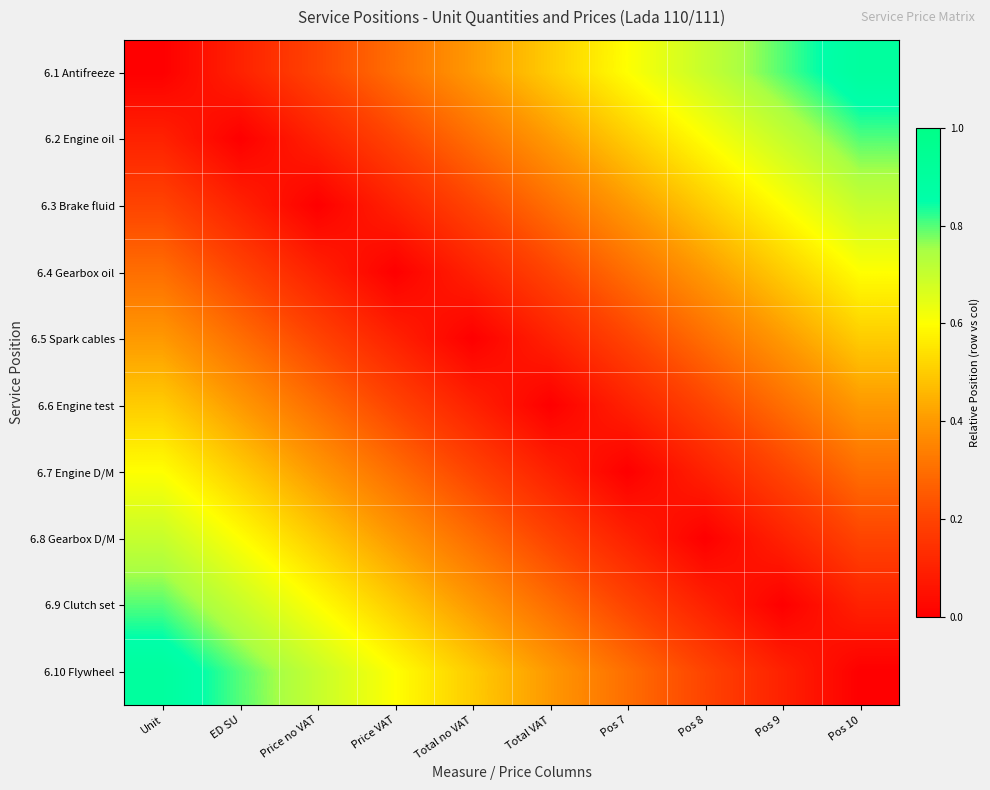

Reading left to right, what are all the values shown in this chart?

6.1 Antifreeze: Unit=0.0	ED SU=0.1	Price no VAT=0.2	Price VAT=0.3	Total no VAT=0.4	Total VAT=0.5	Pos 7=0.6	Pos 8=0.7	Pos 9=0.8	Pos 10=0.9
6.2 Engine oil: Unit=0.1	ED SU=0.0	Price no VAT=0.1	Price VAT=0.2	Total no VAT=0.3	Total VAT=0.4	Pos 7=0.5	Pos 8=0.6	Pos 9=0.7	Pos 10=0.8
6.3 Brake fluid: Unit=0.2	ED SU=0.1	Price no VAT=0.0	Price VAT=0.1	Total no VAT=0.2	Total VAT=0.3	Pos 7=0.4	Pos 8=0.5	Pos 9=0.6	Pos 10=0.7
6.4 Gearbox oil: Unit=0.3	ED SU=0.2	Price no VAT=0.1	Price VAT=0.0	Total no VAT=0.1	Total VAT=0.2	Pos 7=0.3	Pos 8=0.4	Pos 9=0.5	Pos 10=0.6
6.5 Spark cables: Unit=0.4	ED SU=0.3	Price no VAT=0.2	Price VAT=0.1	Total no VAT=0.0	Total VAT=0.1	Pos 7=0.2	Pos 8=0.3	Pos 9=0.4	Pos 10=0.5
6.6 Engine test: Unit=0.5	ED SU=0.4	Price no VAT=0.3	Price VAT=0.2	Total no VAT=0.1	Total VAT=0.0	Pos 7=0.1	Pos 8=0.2	Pos 9=0.3	Pos 10=0.4
6.7 Engine D/M: Unit=0.6	ED SU=0.5	Price no VAT=0.4	Price VAT=0.3	Total no VAT=0.2	Total VAT=0.1	Pos 7=0.0	Pos 8=0.1	Pos 9=0.2	Pos 10=0.3
6.8 Gearbox D/M: Unit=0.7	ED SU=0.6	Price no VAT=0.5	Price VAT=0.4	Total no VAT=0.3	Total VAT=0.2	Pos 7=0.1	Pos 8=0.0	Pos 9=0.1	Pos 10=0.2
6.9 Clutch set: Unit=0.8	ED SU=0.7	Price no VAT=0.6	Price VAT=0.5	Total no VAT=0.4	Total VAT=0.3	Pos 7=0.2	Pos 8=0.1	Pos 9=0.0	Pos 10=0.1
6.10 Flywheel: Unit=0.9	ED SU=0.8	Price no VAT=0.7	Price VAT=0.6	Total no VAT=0.5	Total VAT=0.4	Pos 7=0.3	Pos 8=0.2	Pos 9=0.1	Pos 10=0.0